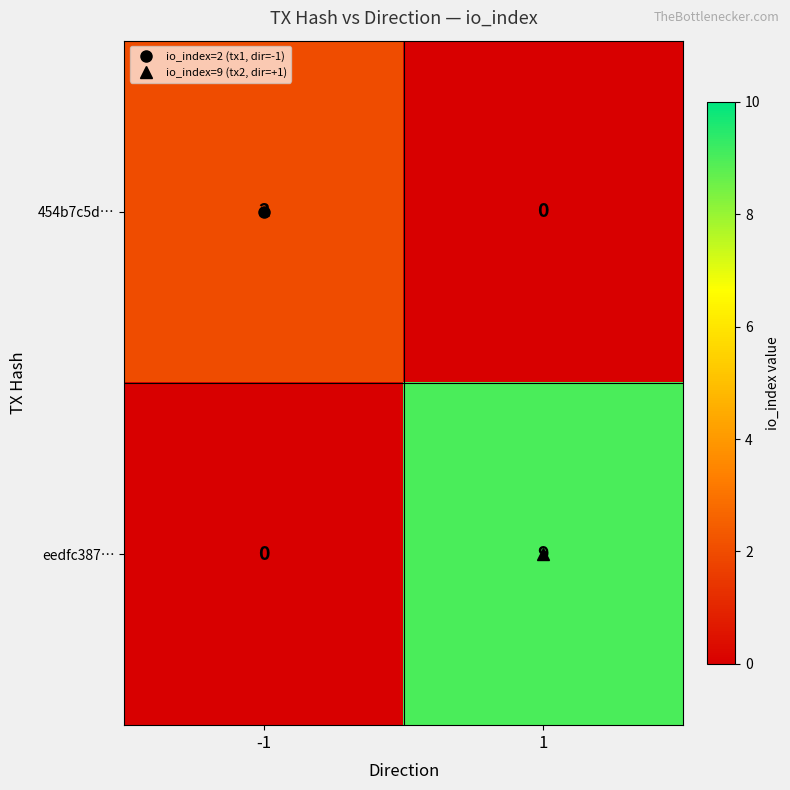

The eedfc387… series shows -4 at -1. True or false?

False